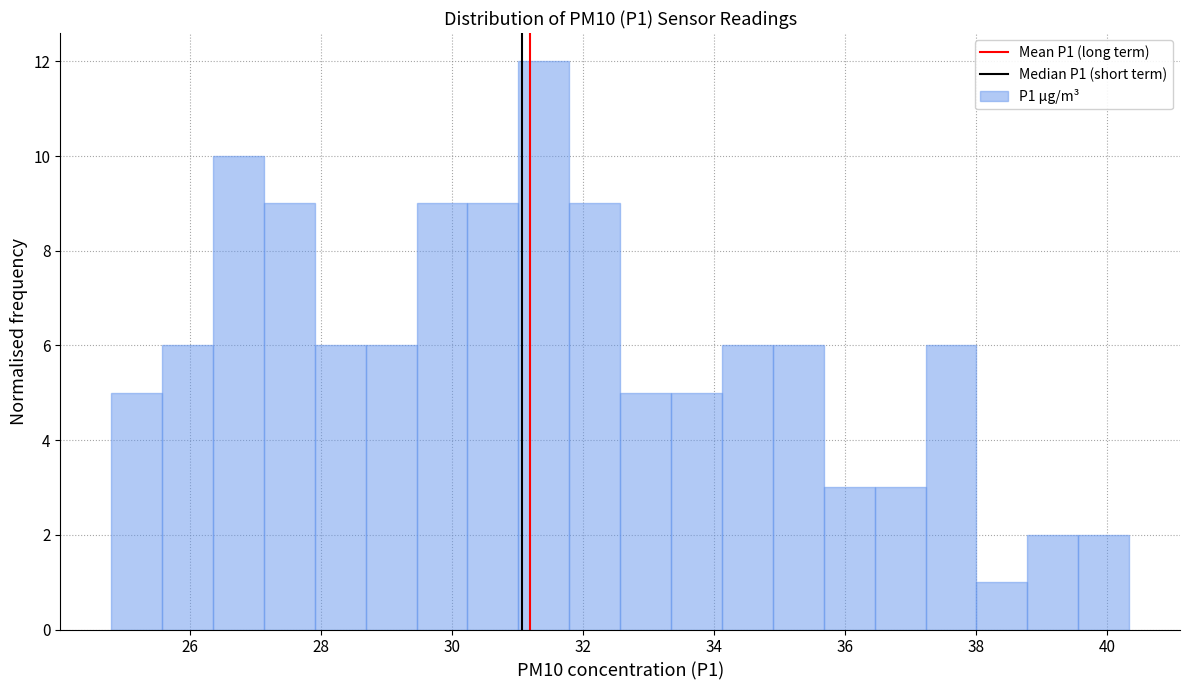

Around what value on the x-axis is the tallest bar? Give the approximate position of its centre, as read against the axis.

31.4